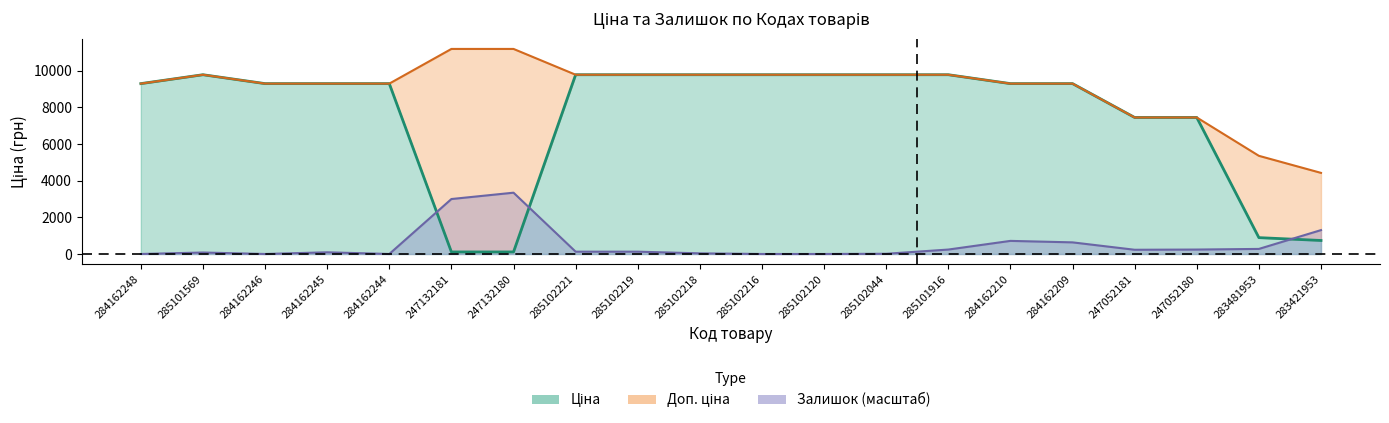

What is the sum of the Ціна values at 283481953 and 285102219?

10667.7